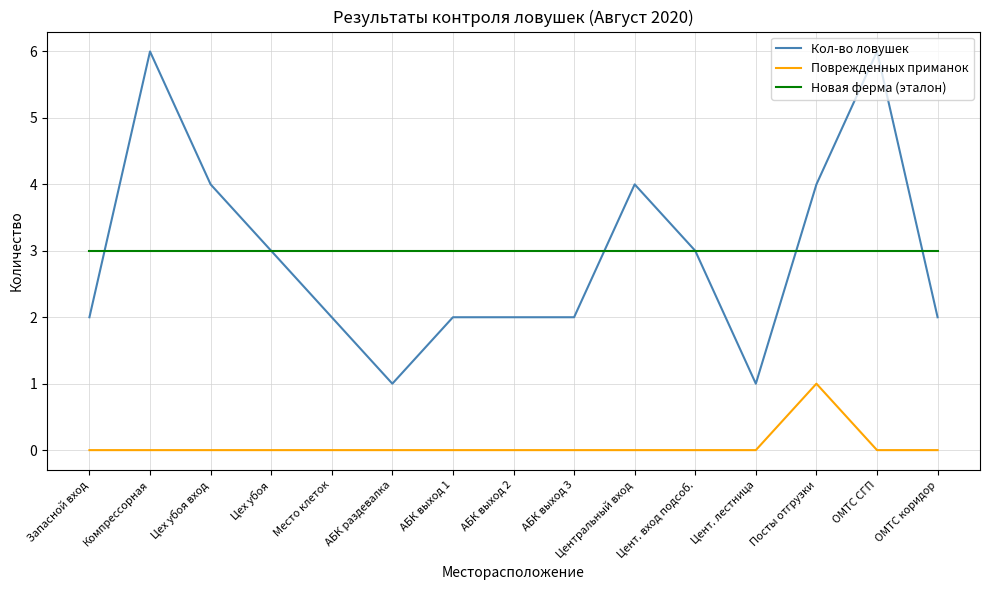

True or false: Поврежденных приманок and Кол-во ловушек cross at least once.

False